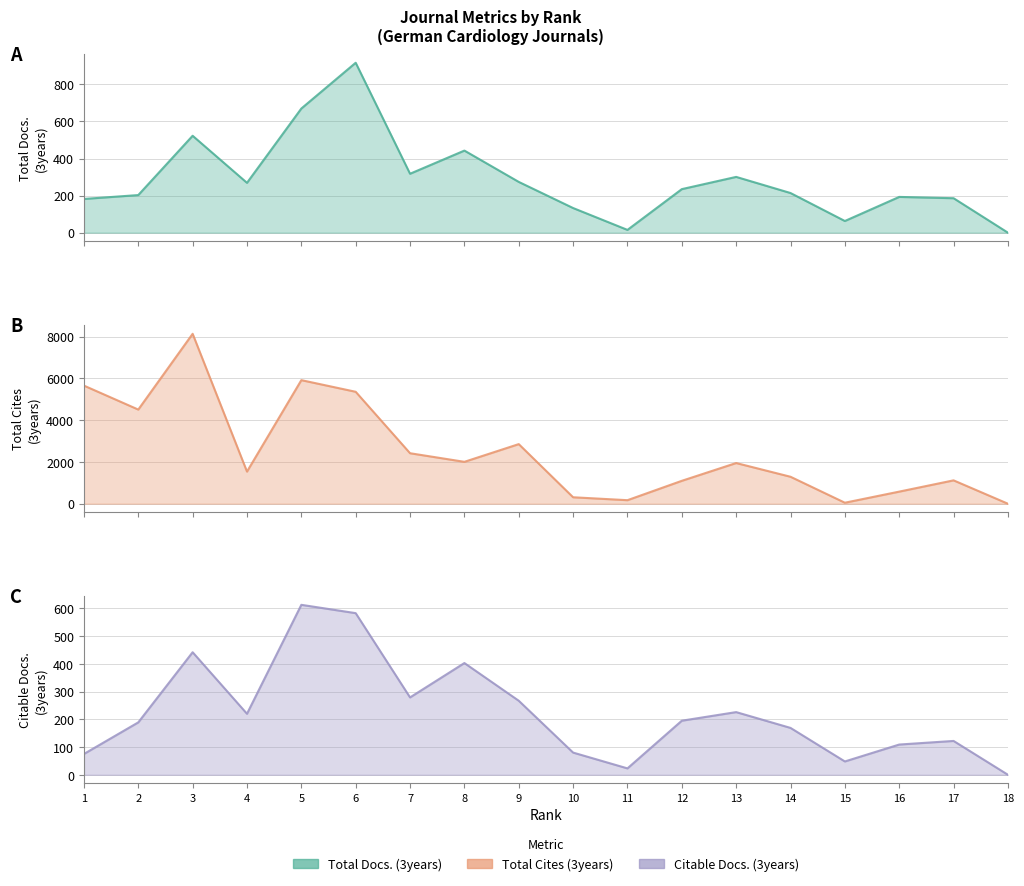

What is the total value across all series at 14?

1673